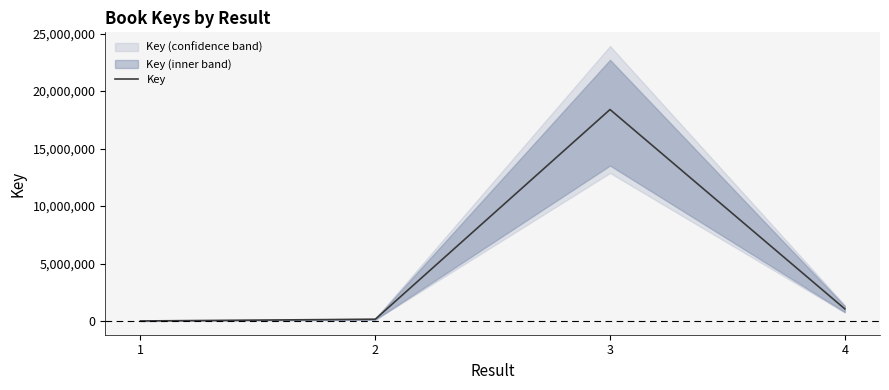

What is the change in value from 2 to 3?

+18238883